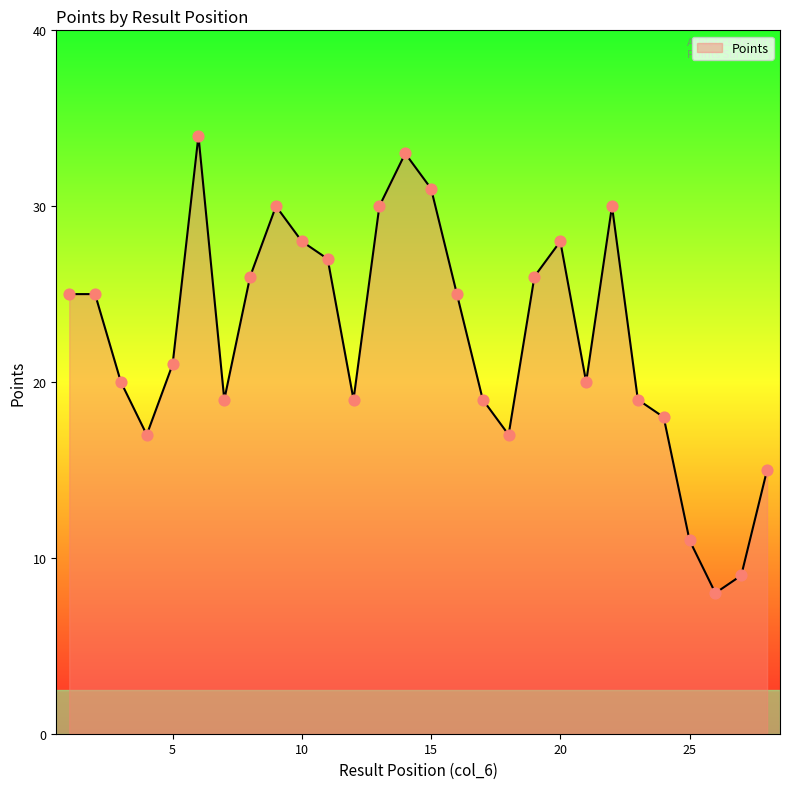

What is the difference between the maximum and minimum values?

26